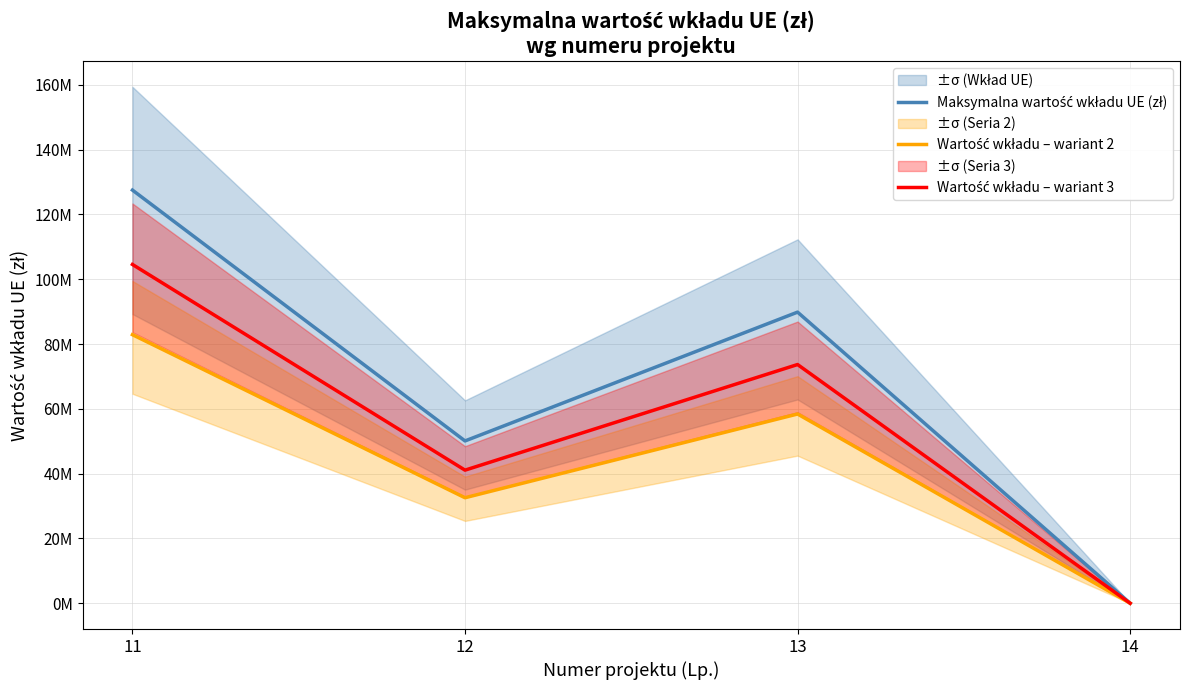

Does the chart have visible grid lines?

Yes